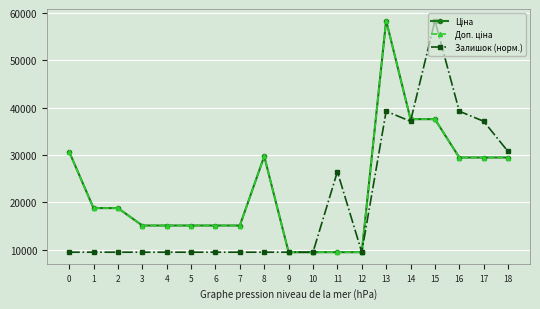

Reading right to left, list all the values displayed in this chart.

Ціна: 29491.5	29491.5	29491.5	37593.6	37593.6	58426.5	9480.1	9480.1	9480.1	9480.1	29747.2	15120.0	15120.0	15120.0	15120.0	15120.0	18796.8	18796.8	30717.1
Доп. ціна: 29491.5	29491.5	29491.5	37593.6	37593.6	58426.5	9480.1	9480.1	9480.1	9480.1	29747.2	15120.0	15120.0	15120.0	15120.0	15120.0	18796.8	18796.8	30717.1
Залишок (норм.): 30761.1	37145.5	39273.6	58426.5	37145.5	39273.6	9480.1	26504.9	9480.1	9480.1	9480.1	9480.1	9480.1	9480.1	9480.1	9480.1	9480.1	9480.1	9480.1